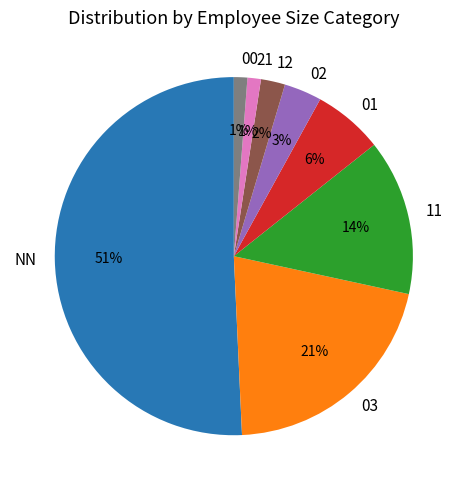

What is the largest slice in the pie chart?

NN